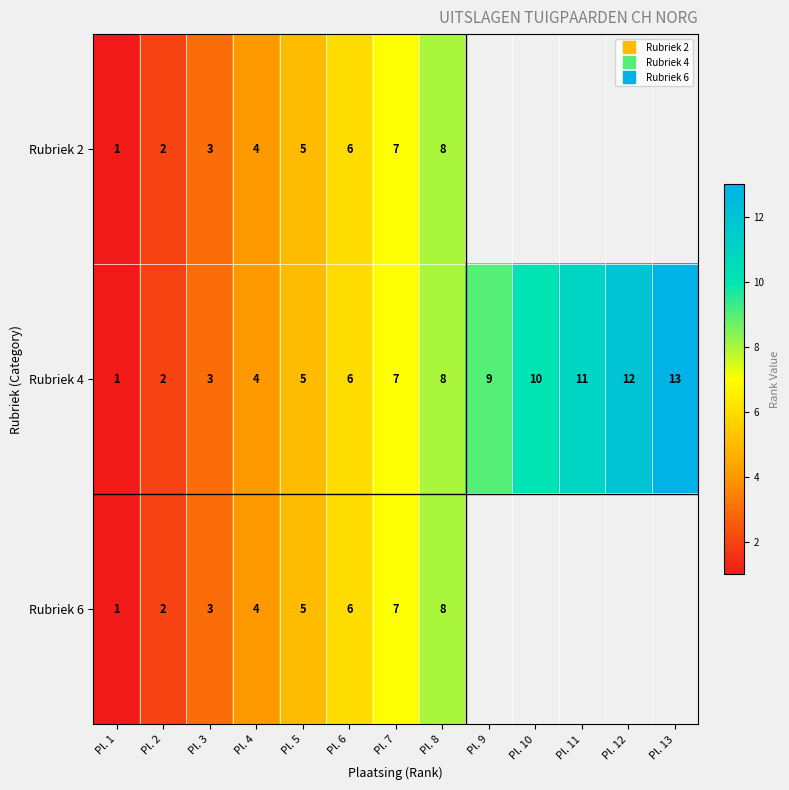

How many values in Rubriek 6 are above zero?

8